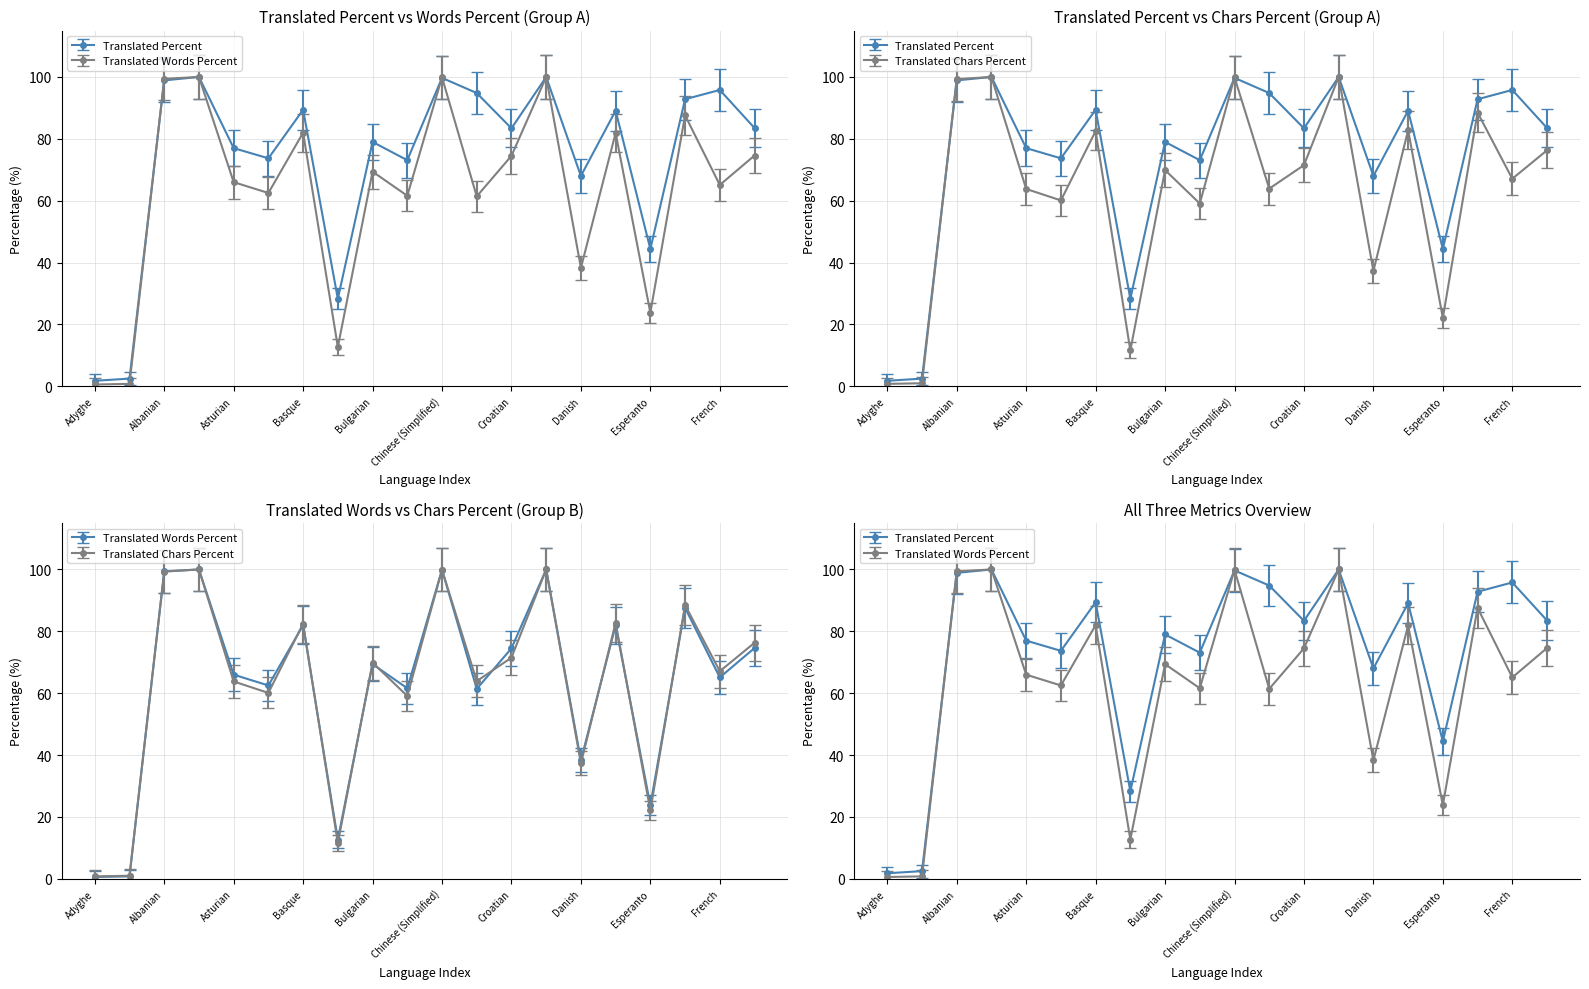

The translated_chars_percent series shows 169.9 at Czech. True or false?

False